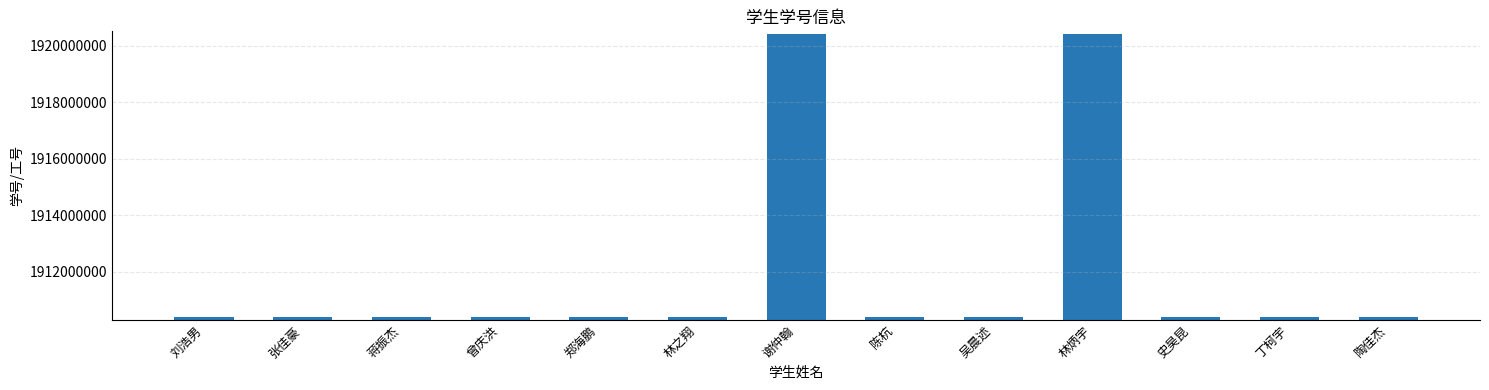

What is the difference between the maximum and minimum values?

10001868